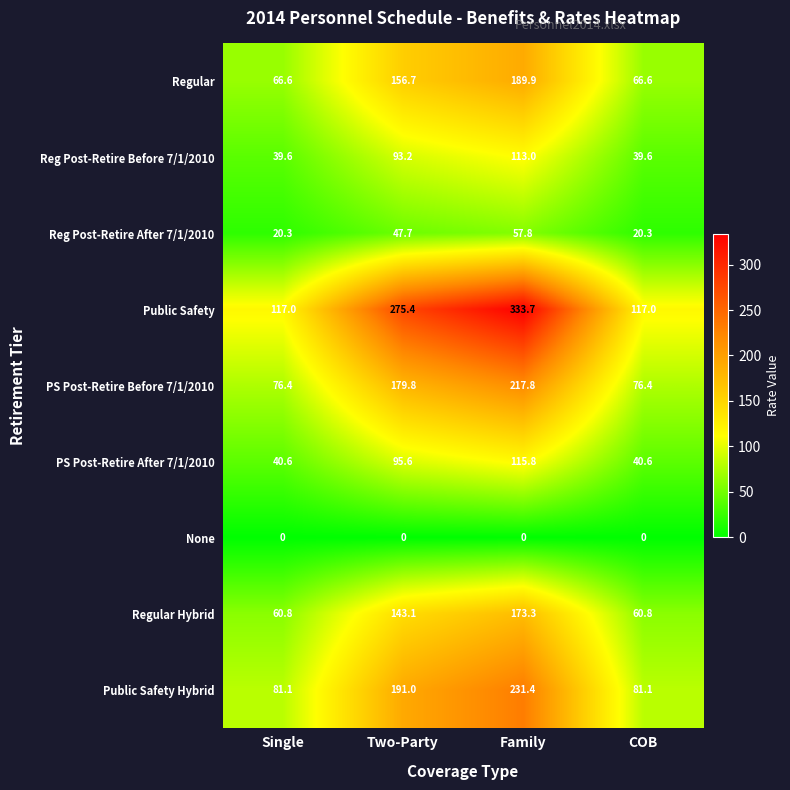

What is the difference between the Public Safety values at Family and Two-Party?

58.3